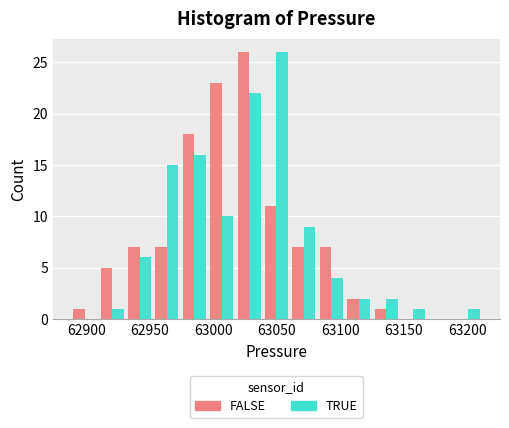

In the TRUE series, which range on the x-axis has the tallest bar?

63040 to 63060